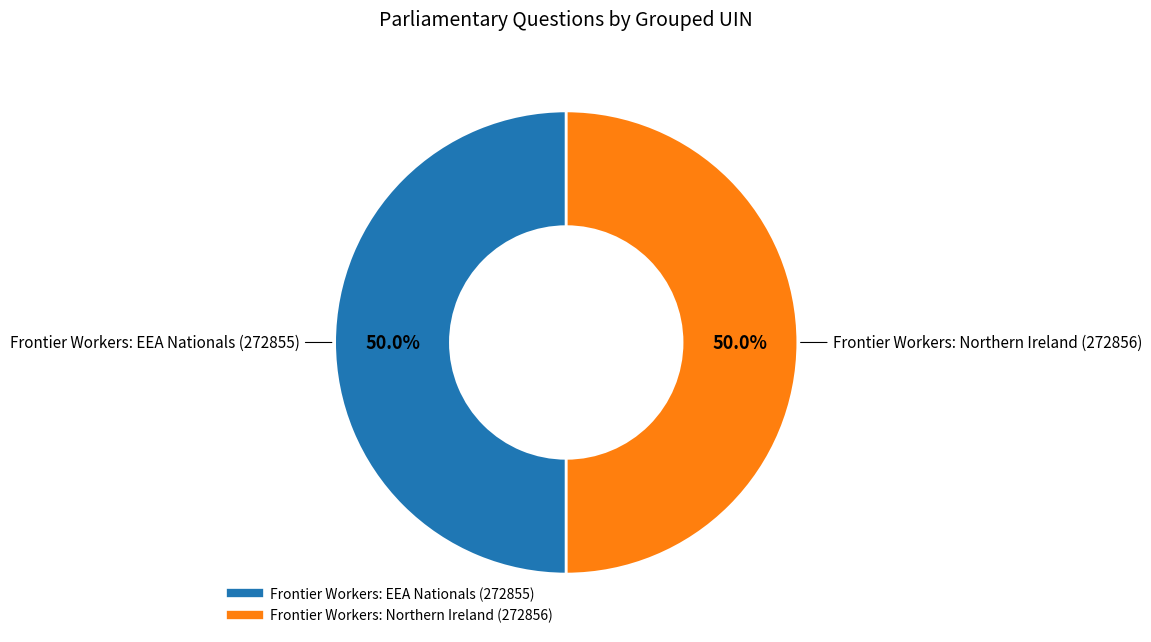

Is the sum of Frontier Workers: EEA Nationals (272855) and Frontier Workers: Northern Ireland (272856) greater than half?

Yes